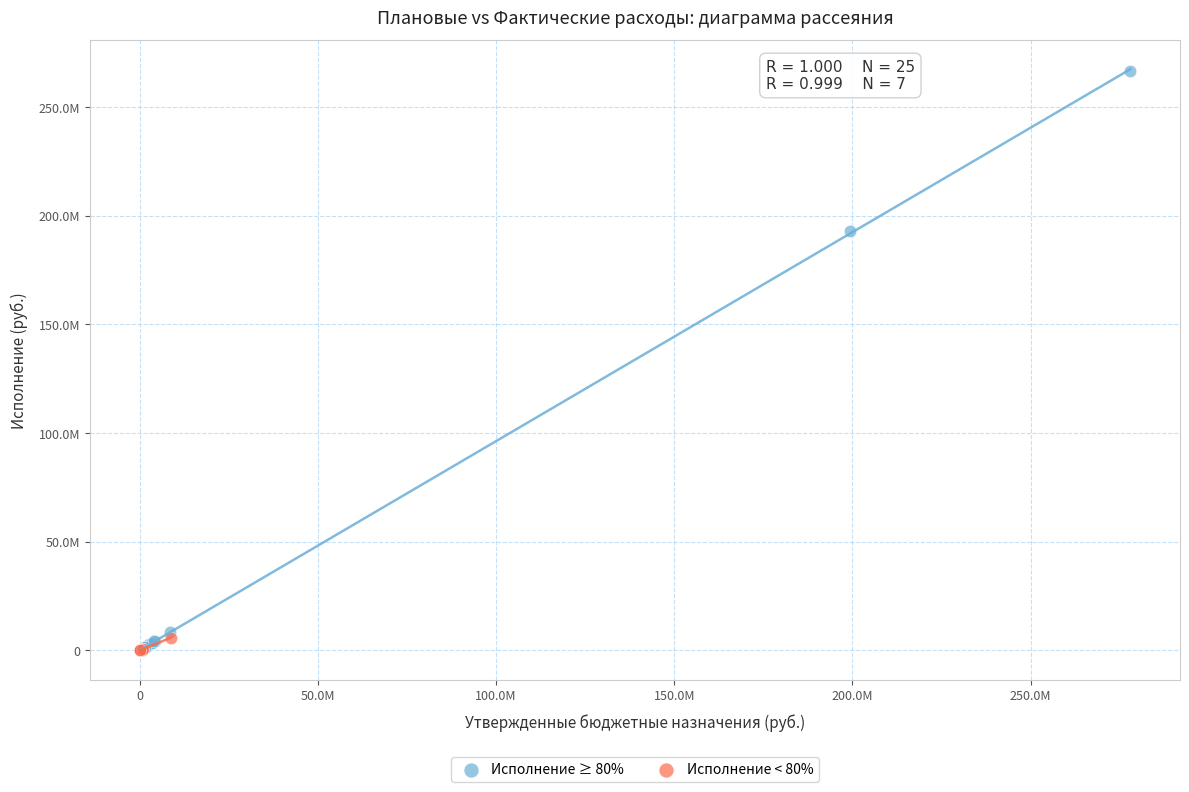

What are all the series names shown in the legend?

Исполнение ≥ 80%, Исполнение < 80%